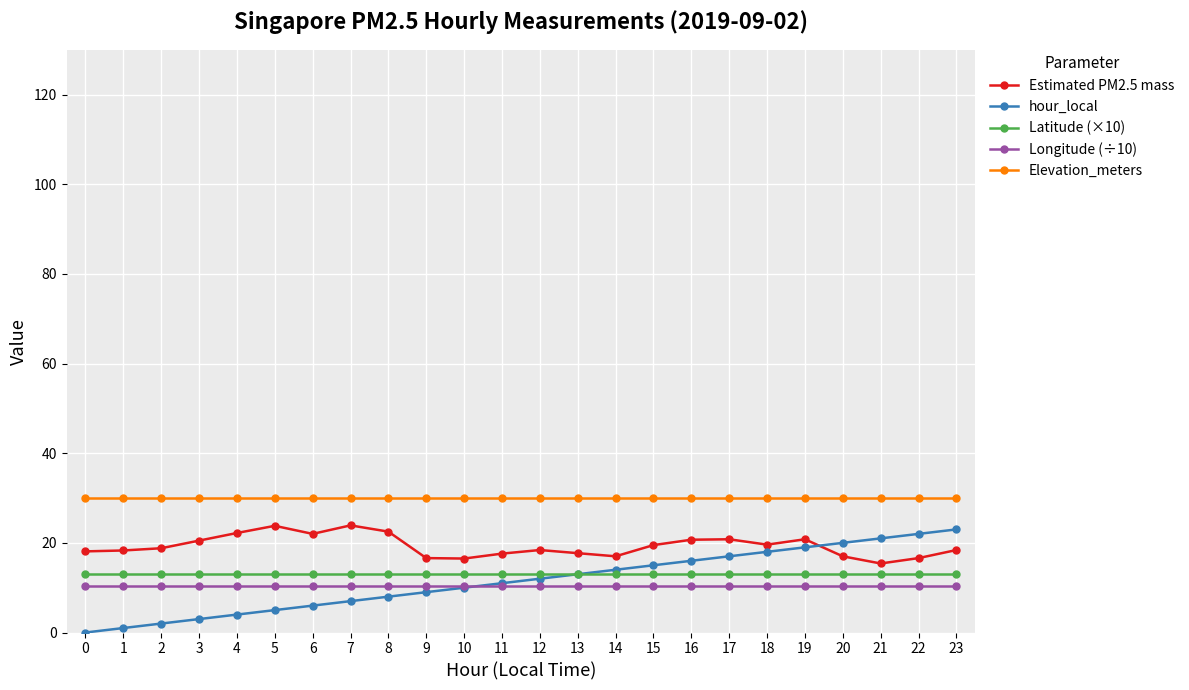

The value of Elevation_meters at 0 is 30.0. True or false?

True